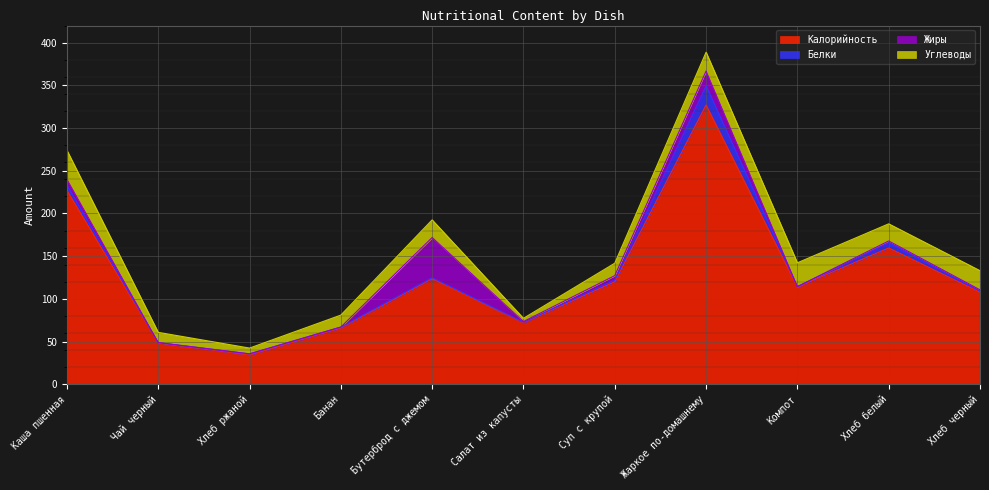

Reading left to right, extract all data points from this chart.

Калорийность: 227.0	48.6	34.2	66.0	123.6	72.0	120.0	327.0	113.8	159.6	107.8
Белки: 6.0	0.1	1.3	1.0	1.3	0.7	2.1	22.5	0.6	6.2	1.4
Жиры: 7.0	0.0	0.2	0.0	47.0	0.8	5.1	17.3	0.0	2.0	1.4
Углеводы: 34.0	12.0	6.7	14.0	20.6	3.8	14.6	22.0	27.9	20.1	22.4